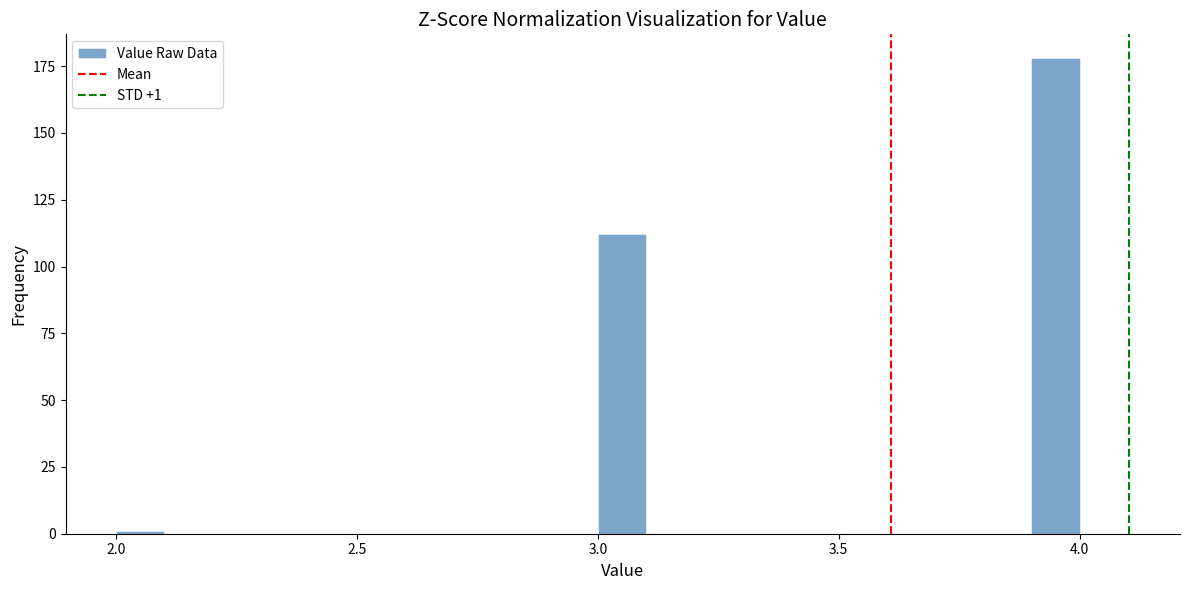

Around what value on the x-axis is the tallest bar? Give the approximate position of its centre, as read against the axis.

3.95